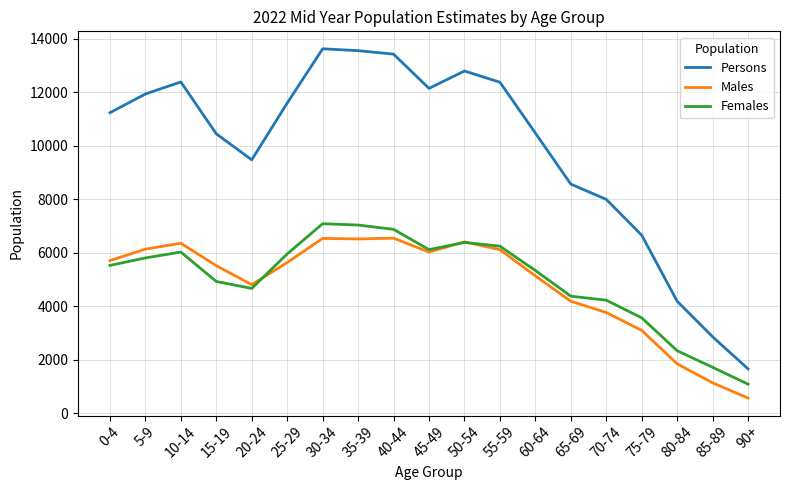

What is the difference between the maximum and minimum values in the Females series?

6000